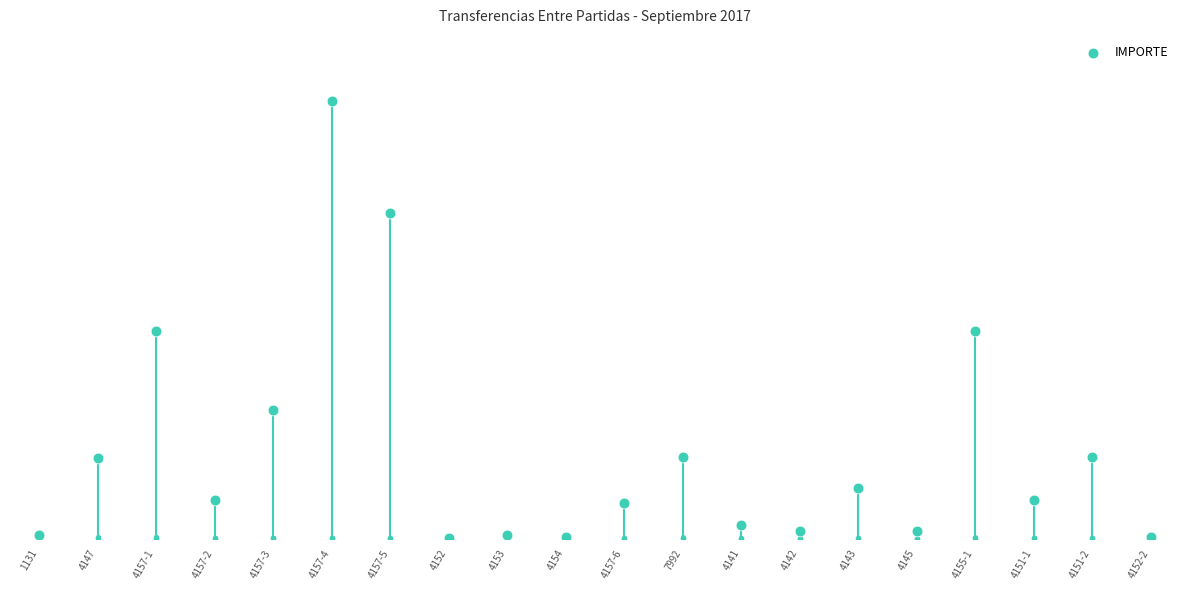

Between 4142 and 4145, which is larger?

4142